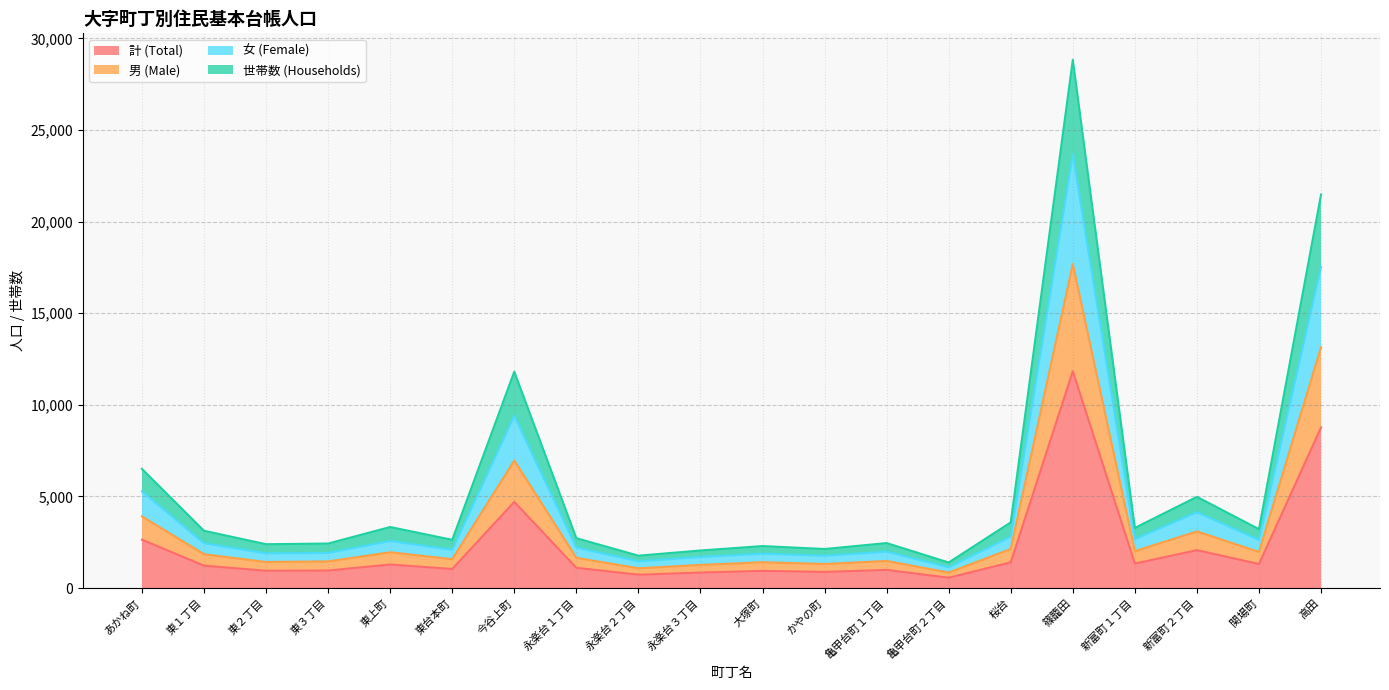

True or false: 世帯数 (Households) and 男 (Male) intersect in this chart.

False